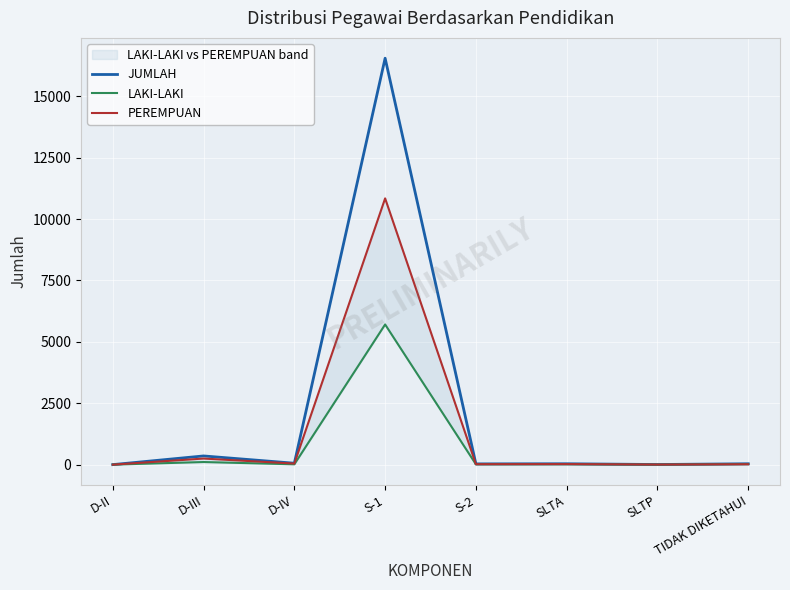

List the series in order of their overall mean, lowest first.

LAKI-LAKI, PEREMPUAN, JUMLAH